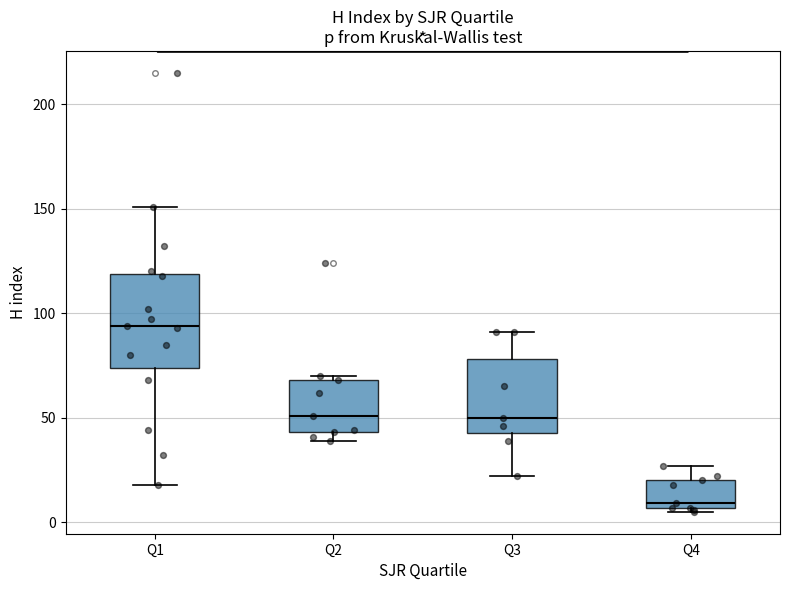

Comparing the boxes themselves (not the whiskers), which one is the tallest?

Q1